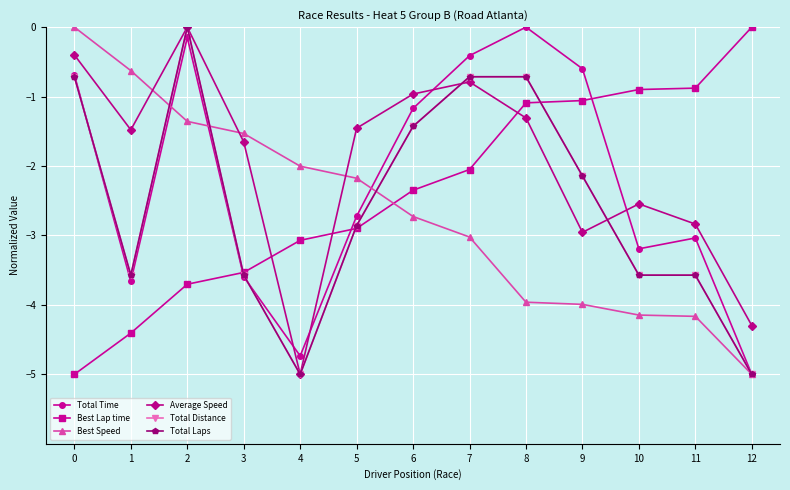

True or false: Best Lap time has a value of -3.7 at 2.

True